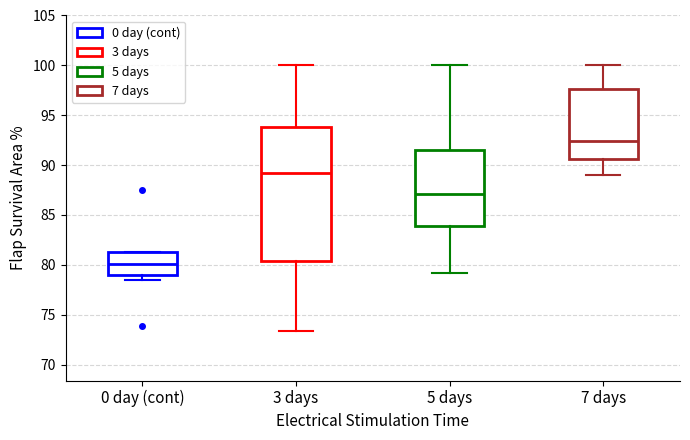

Comparing the boxes themselves (not the whiskers), which one is the tallest?

3 days